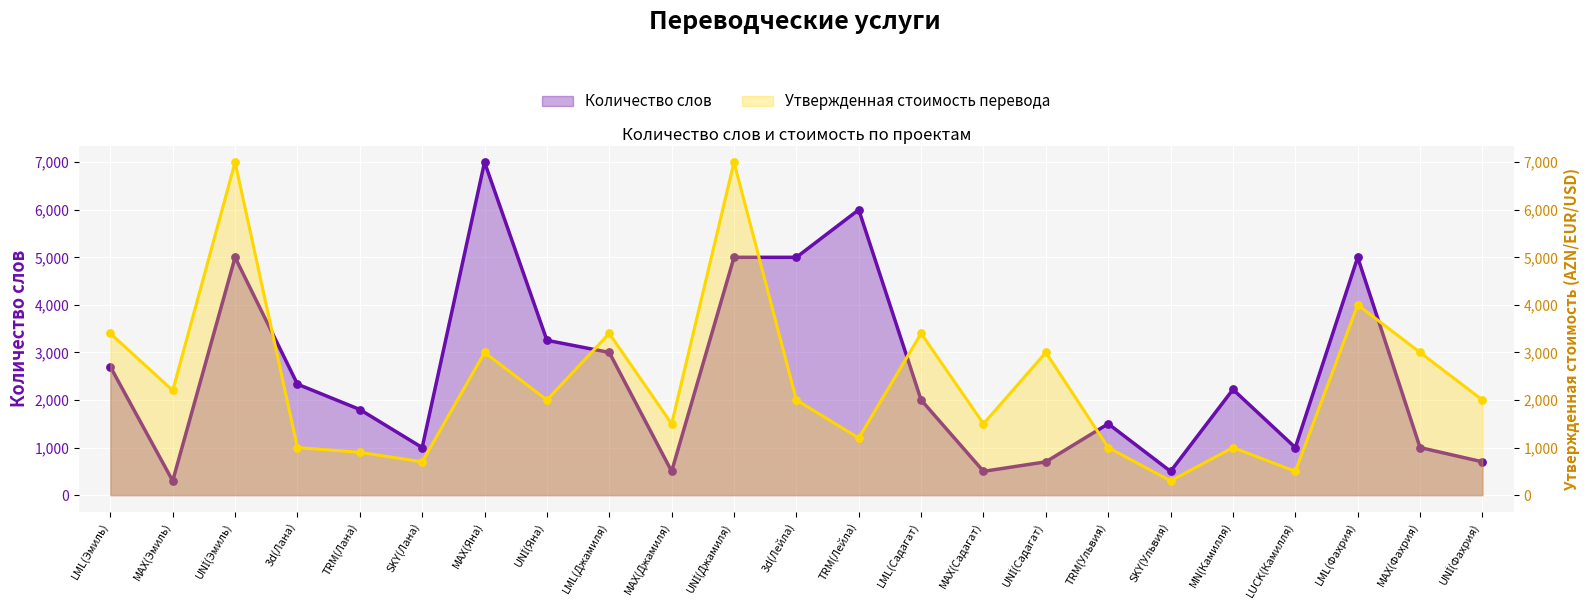

Which series reaches the maximum Y coordinate?

Количество слов